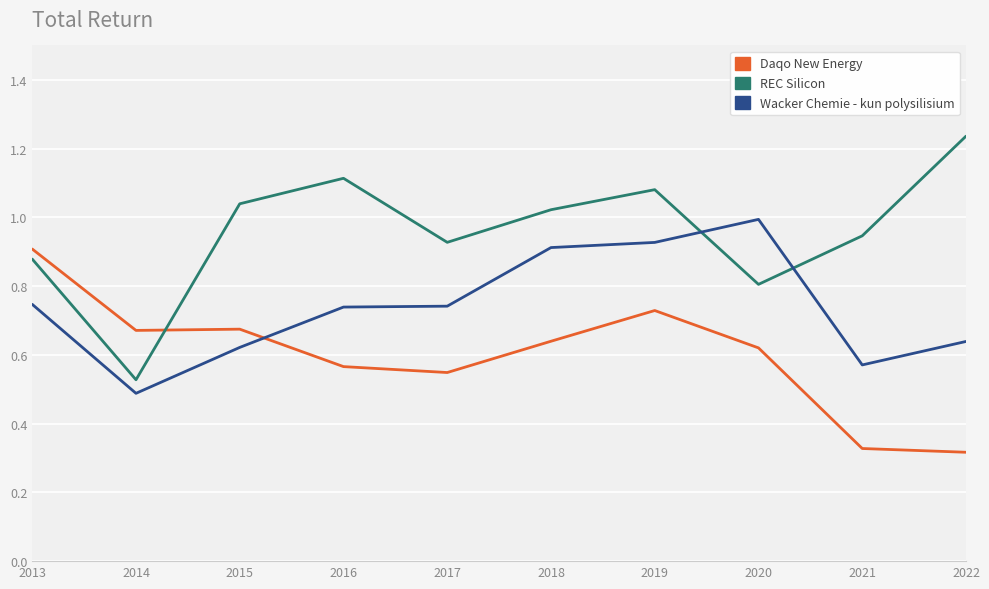

What is the total value across all series at 2015?

2.3